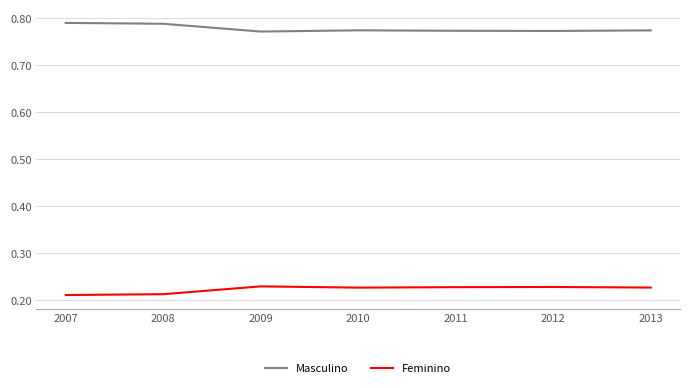

The Feminino series shows 0.3 at 2007. True or false?

False